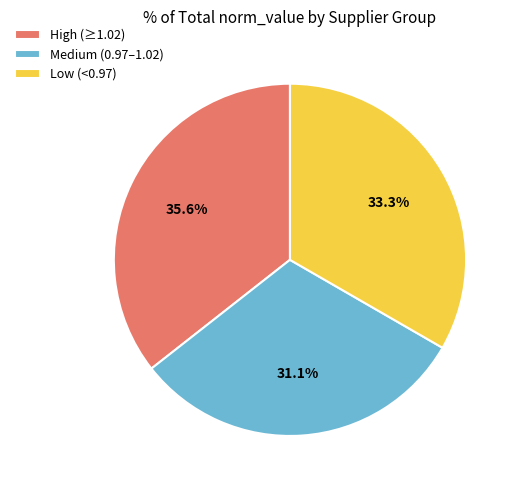

Approximately how many times larger is the value at High (≥1.02) compared to Medium (0.97–1.02)?

1.1